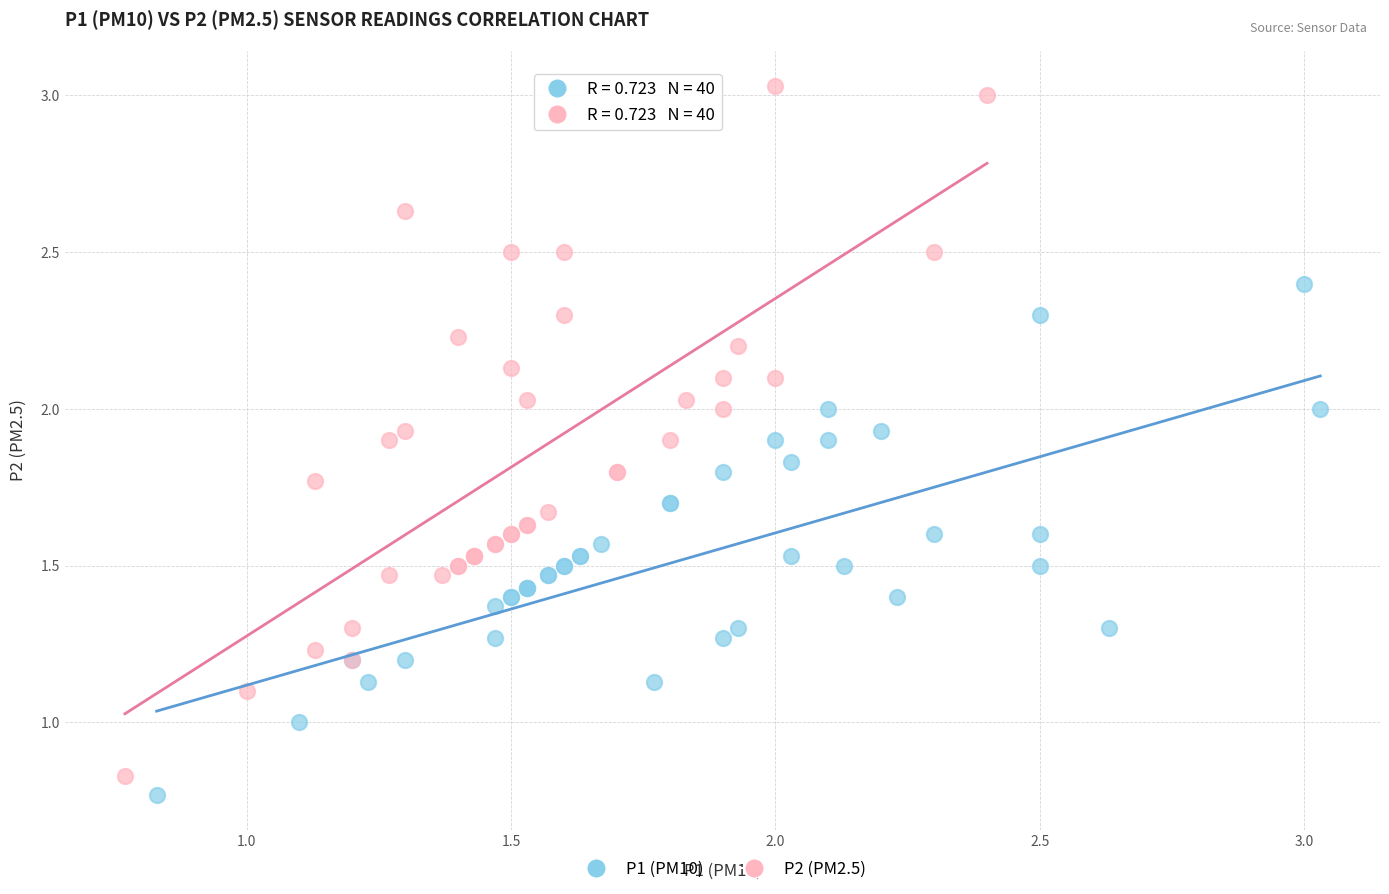

What are all the series names shown in the legend?

P1 (PM10), P2 (PM2.5)